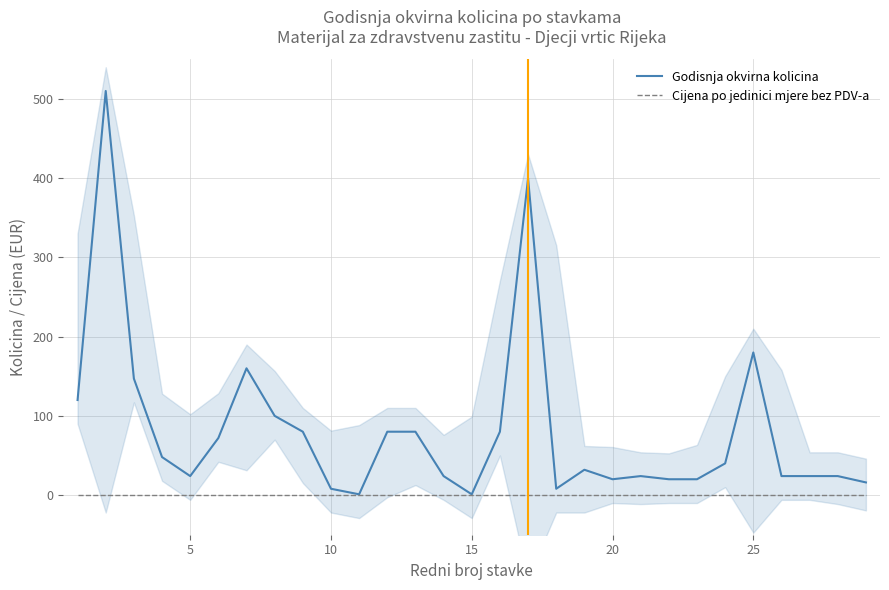

List the series in order of their overall mean, highest first.

Godisnja okvirna kolicina, Cijena po jedinici mjere bez PDV-a